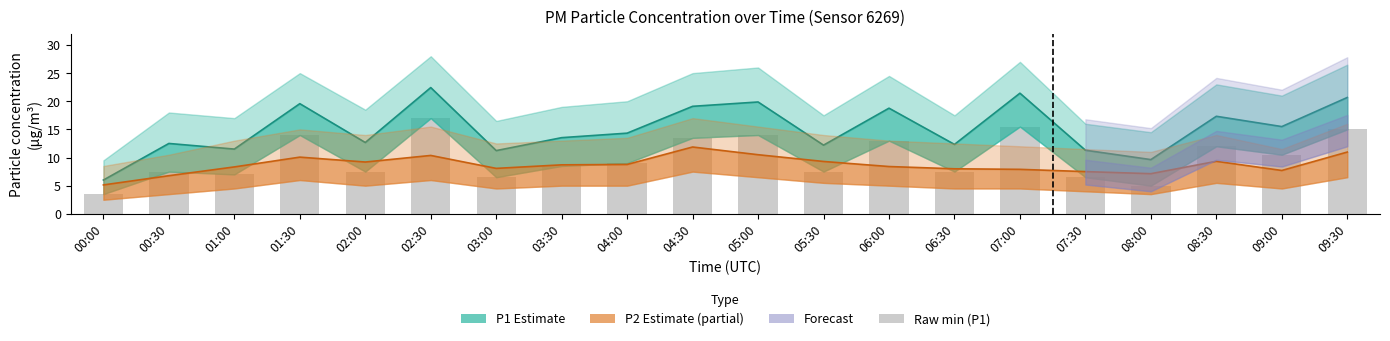

The chart shows a value of 5.2 at 09:00. True or false?

False